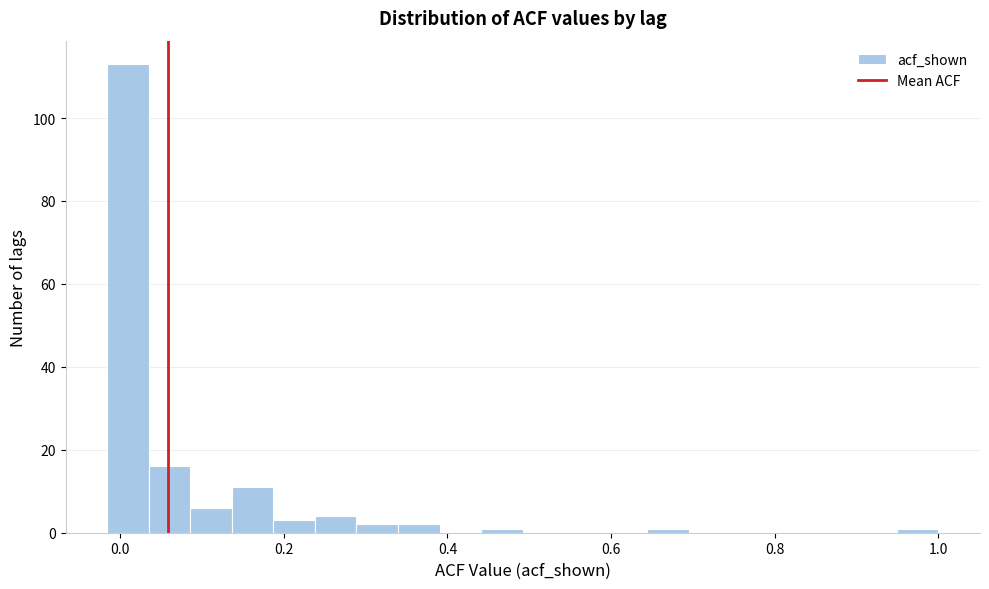

Around what value on the x-axis is the tallest bar? Give the approximate position of its centre, as read against the axis.

0.00